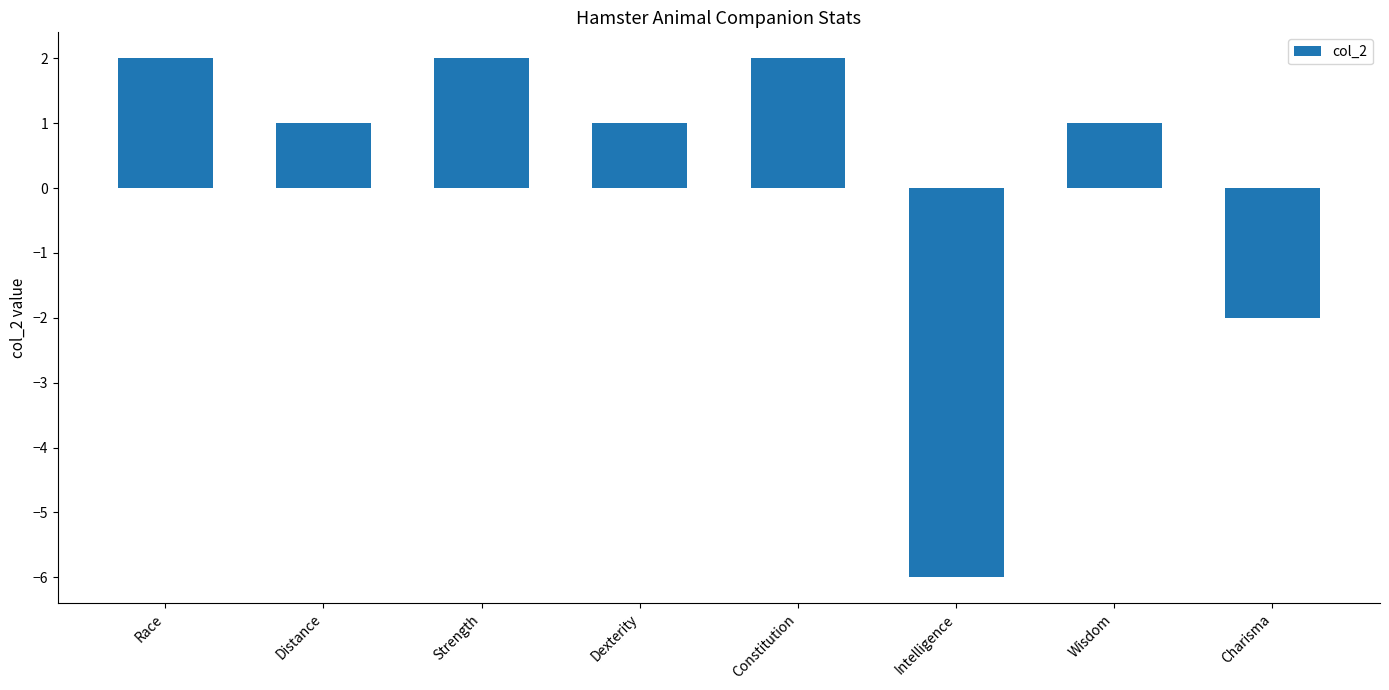

At which label does the data first exceed 1?

Race